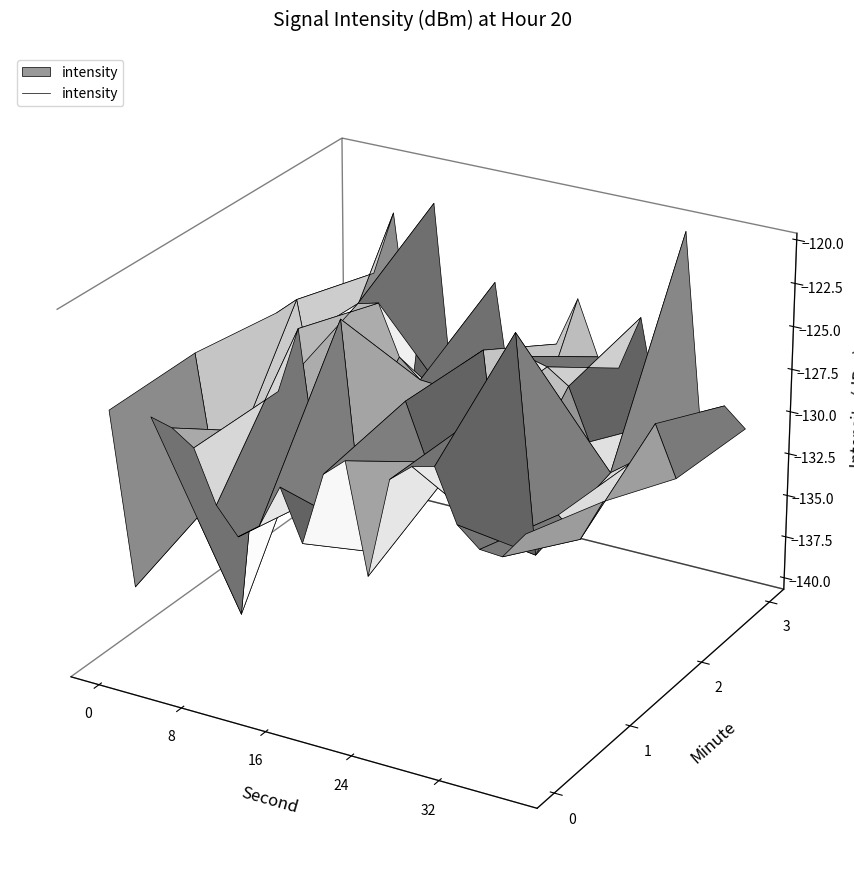

True or false: minute_2 has a value of -125.6 at 13.

True